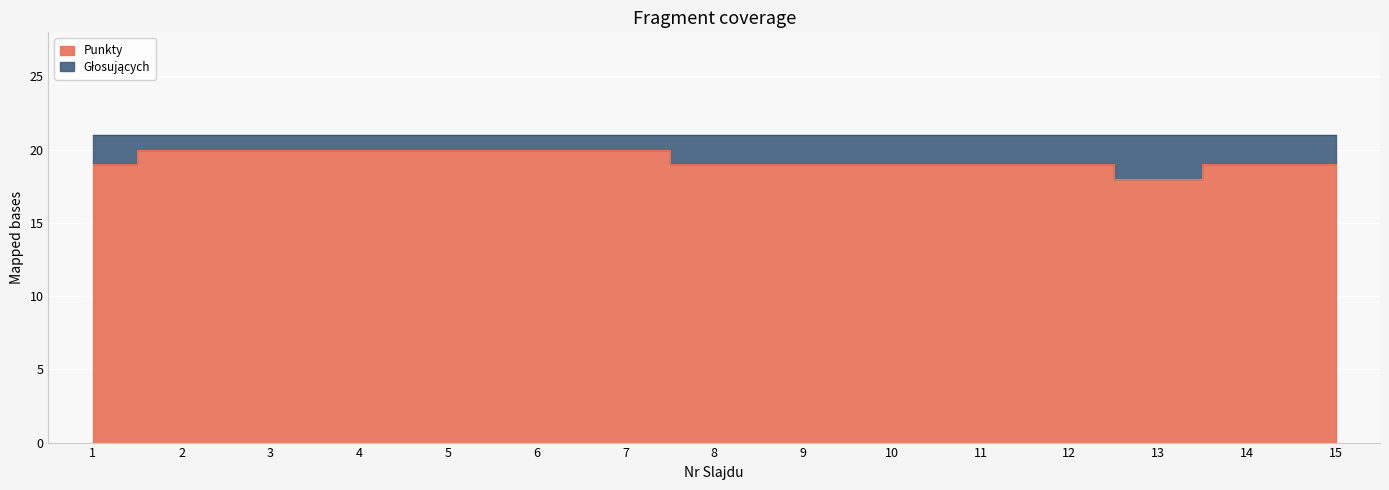

True or false: there are more than 0 points higher than both neighbors.

False